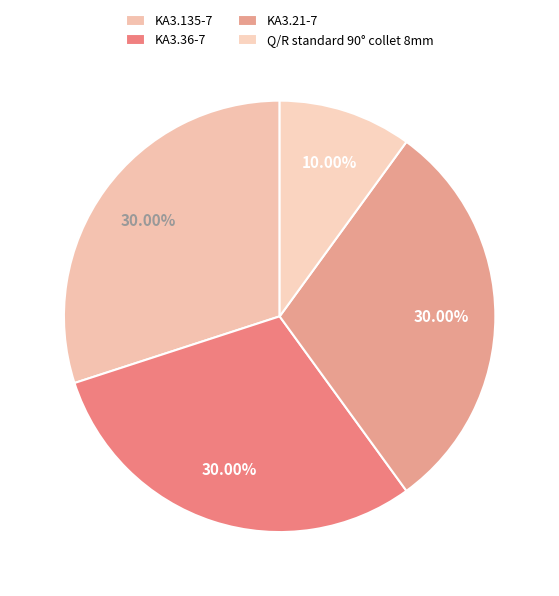

What percentage is the KA3.135-7 slice, to the nearest percent?

30%